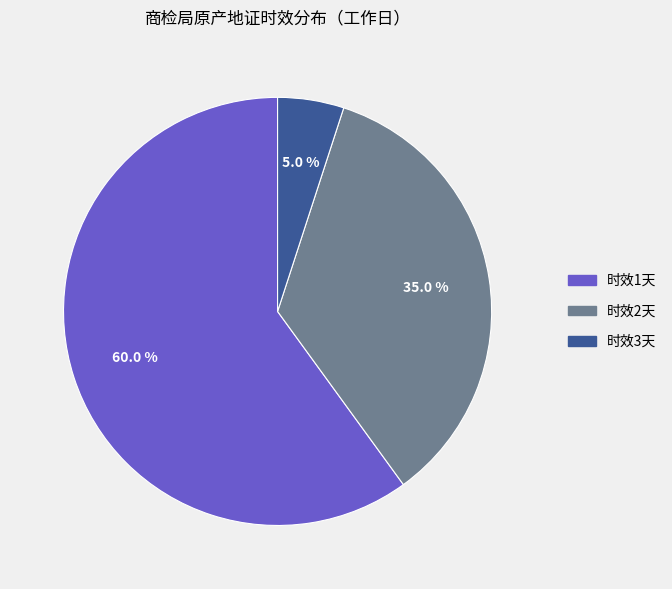

Count the number of slices in the pie.

3